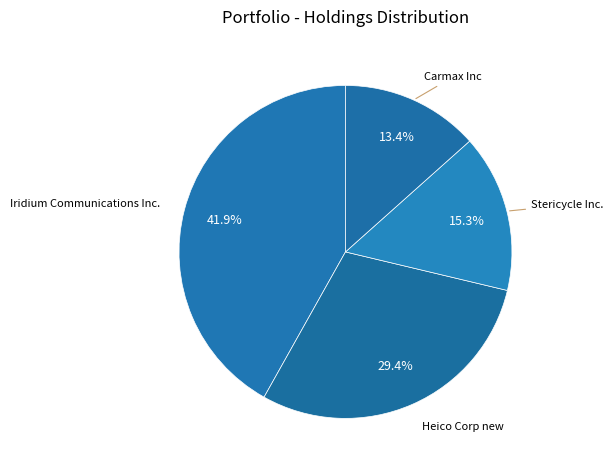

Count the number of slices in the pie.

4